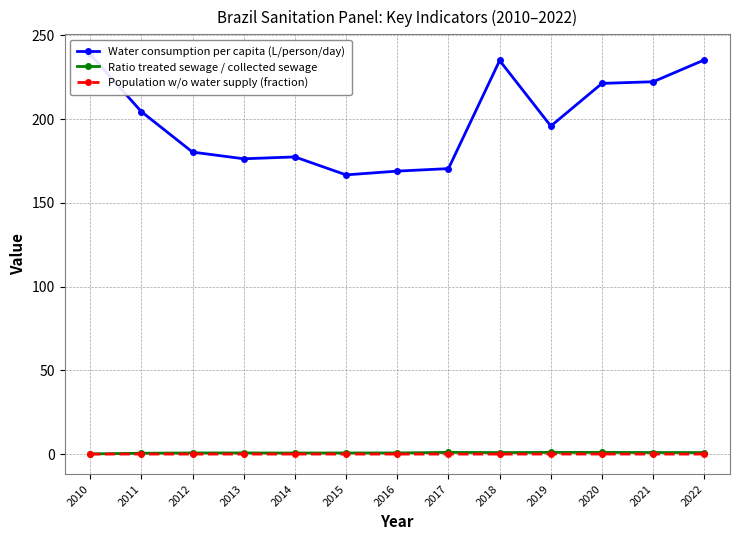

At 2016, list the series in order from largest to smallest.

Water consumption per capita (L/person/day), Ratio treated sewage / collected sewage, Population w/o water supply (fraction)